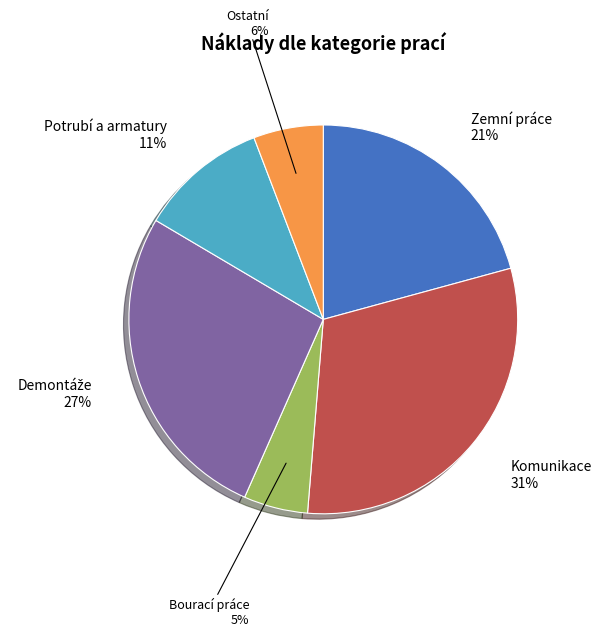

Does any single category account for the majority?

No